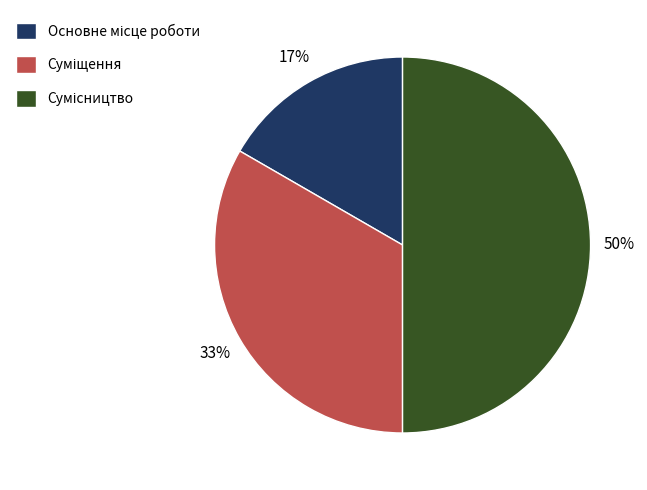

How many segments does this pie chart have?

3